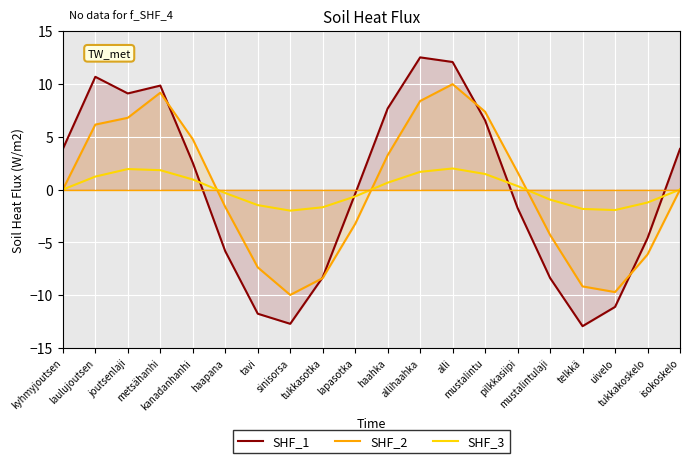

At which category is the sum across all series the highest?

alli